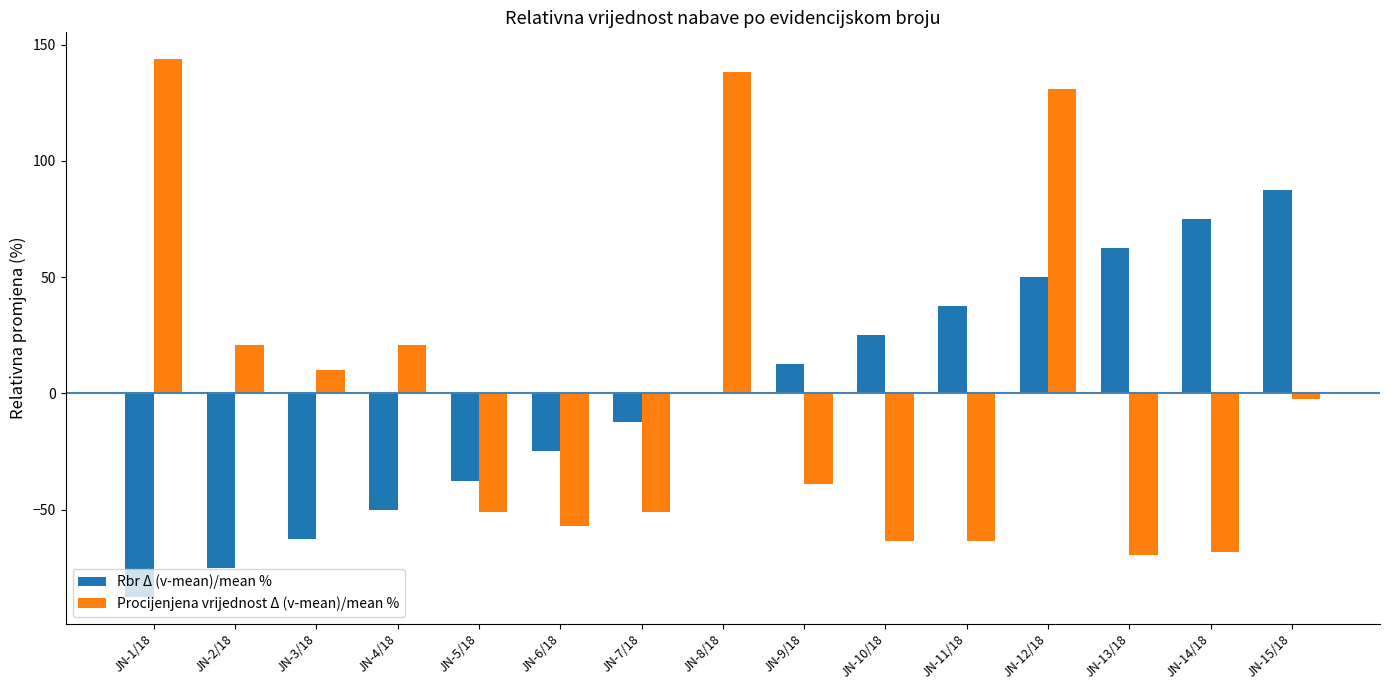

What is the maximum value shown in the chart?

143.8